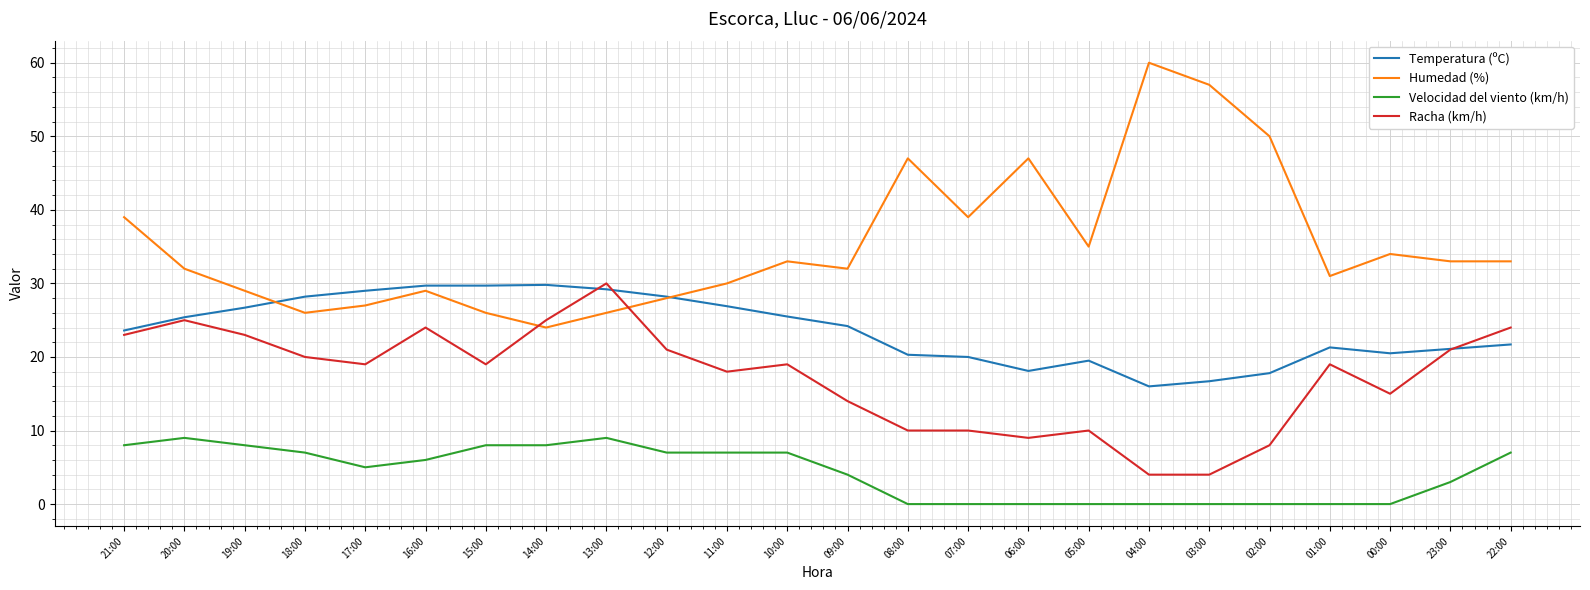

What is the difference between the second highest and second lowest values in the Humedad (%) series?

31.0